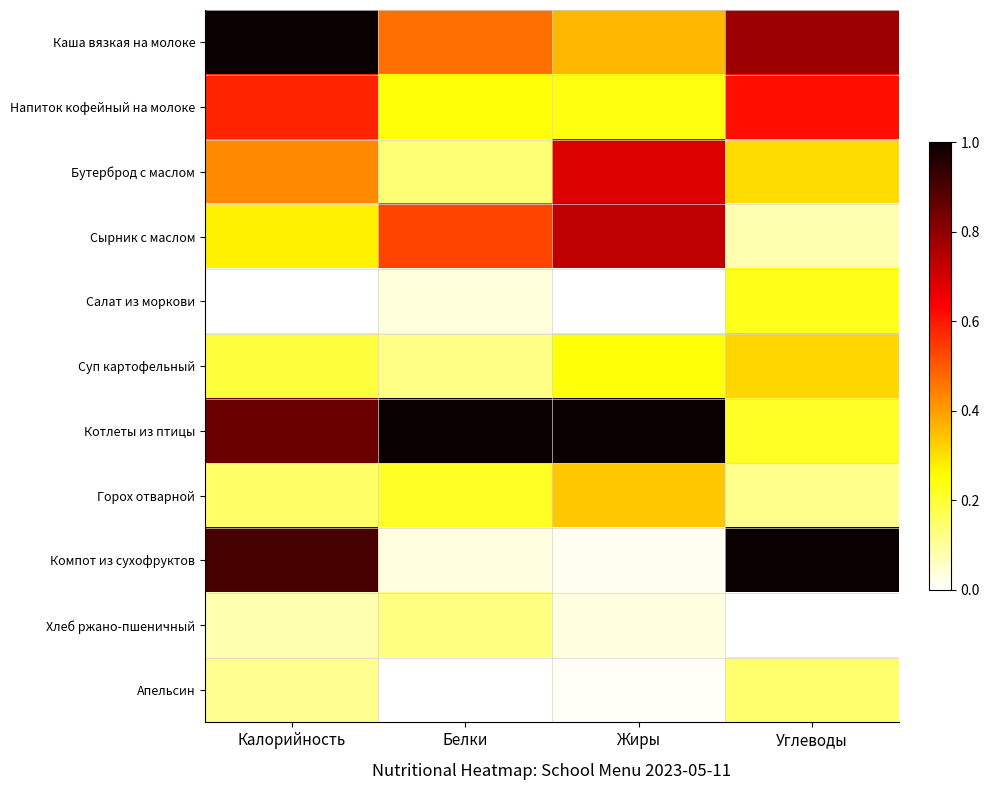

What is the difference between the highest and lowest values at Жиры?

1.0